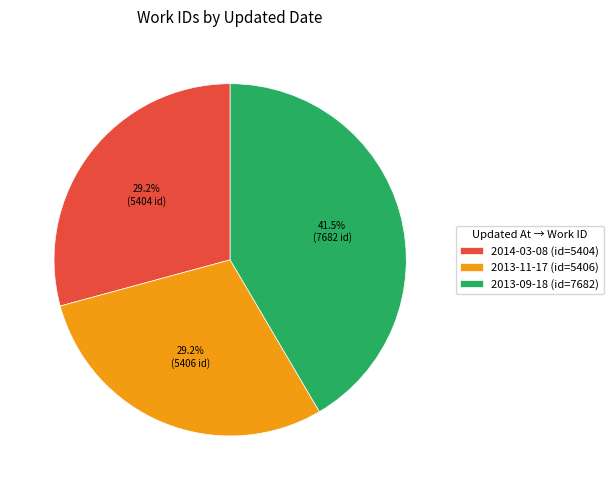

What percentage do 2014-03-08 and 2013-11-17 together represent?

58.5%